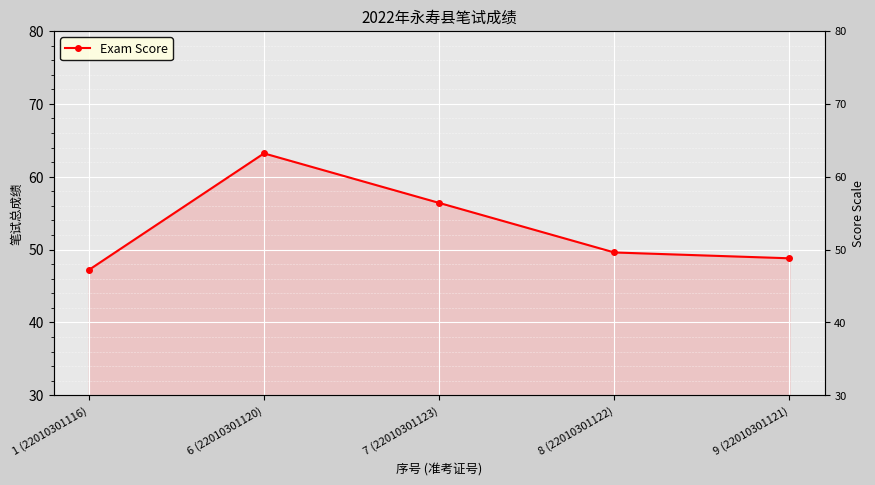

Reading left to right, extract all data points from this chart.

47.2	63.2	56.4	49.6	48.8